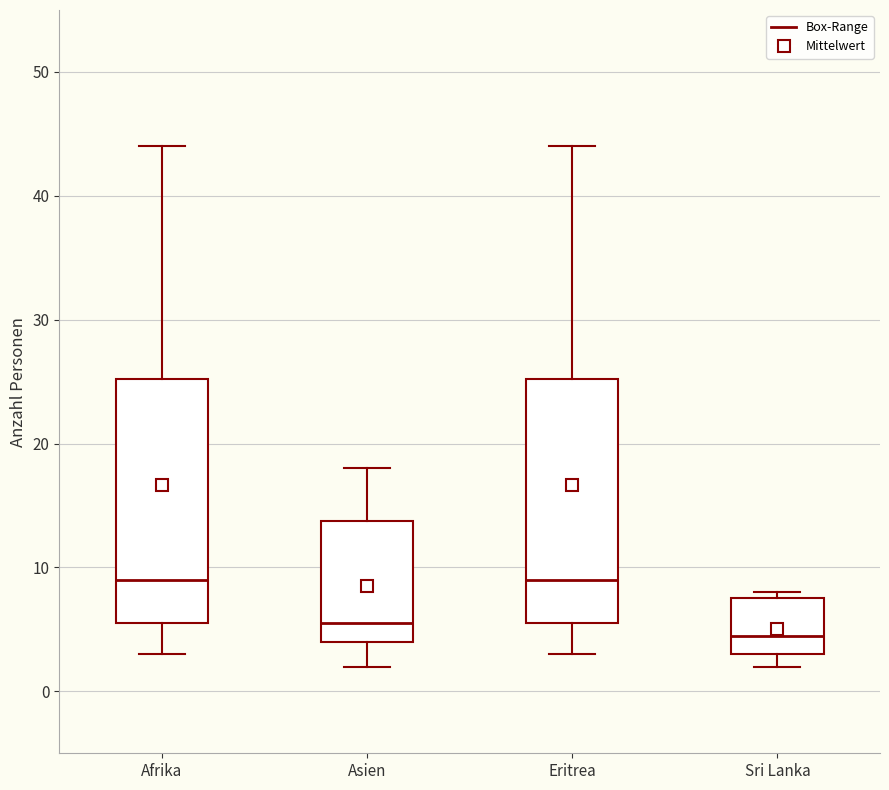

Where does the upper whisker of the box for Asien end on the y-axis? The values are not printed on the chart, so give them approximately, as read against the axis.

18